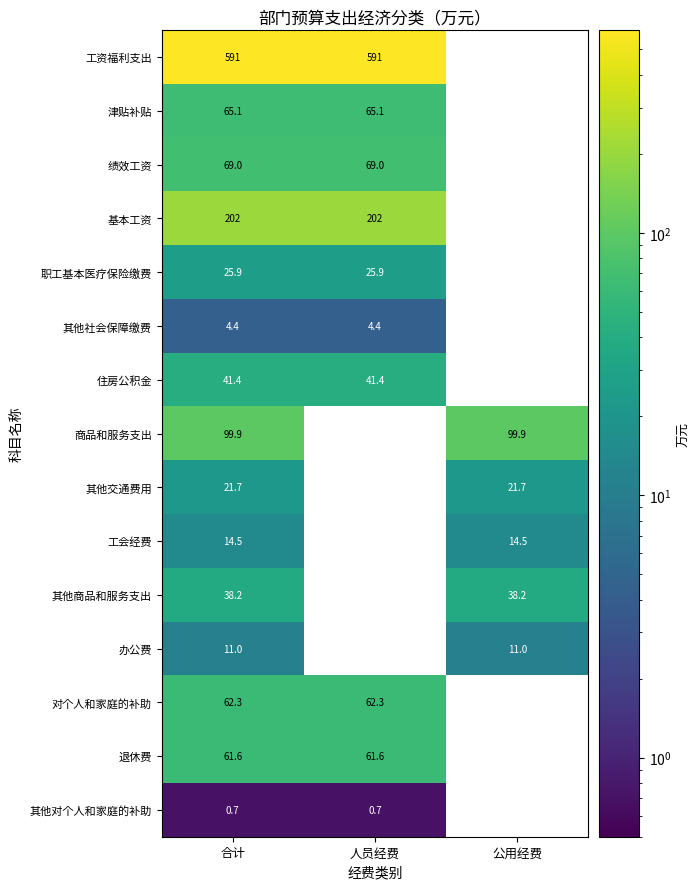

Where is 职工基本医疗保险缴费 nearest to the value 25?

合计